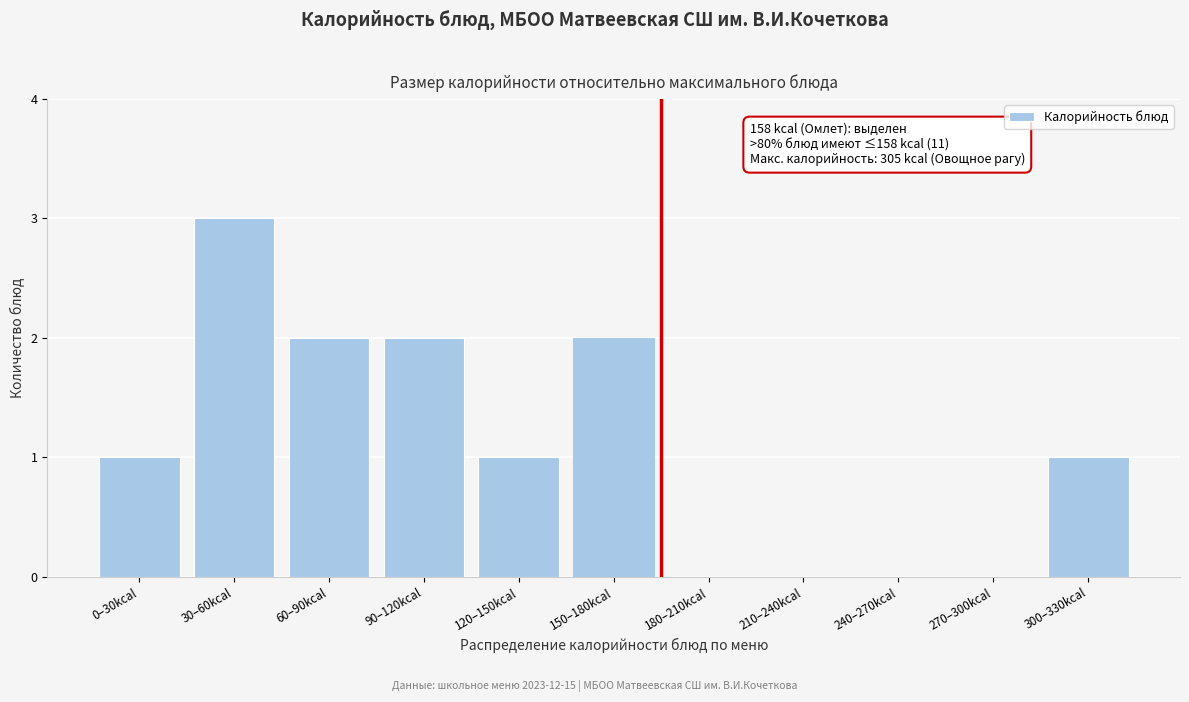

Reading right to left, what are all the values shown in this chart?

300–330kcal=1	270–300kcal=0	240–270kcal=0	210–240kcal=0	180–210kcal=0	150–180kcal=2	120–150kcal=1	90–120kcal=2	60–90kcal=2	30–60kcal=3	0–30kcal=1